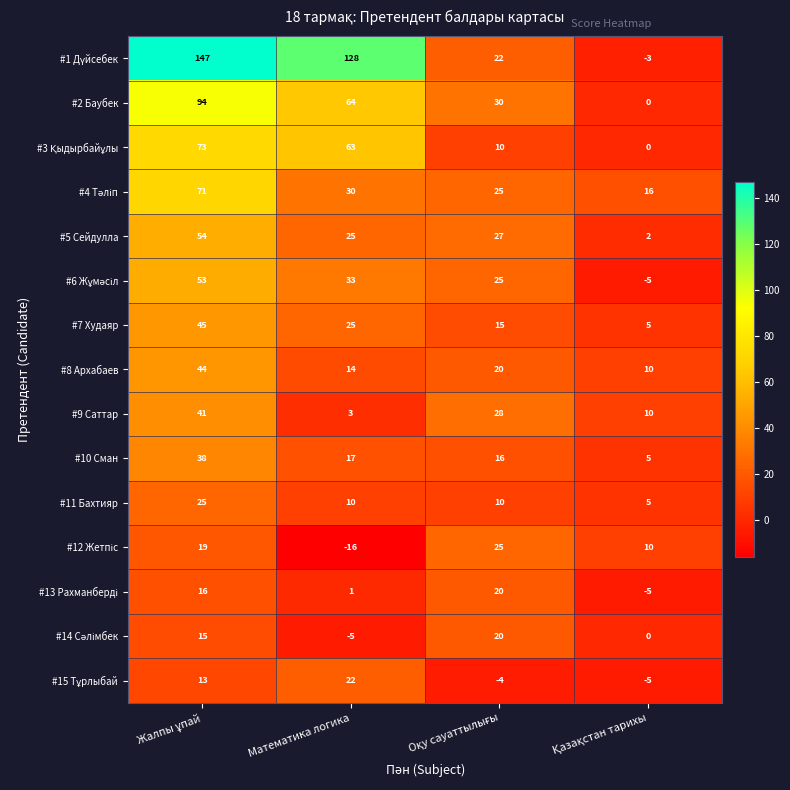

The #2 Баубек series shows 40 at Математика логика. True or false?

False